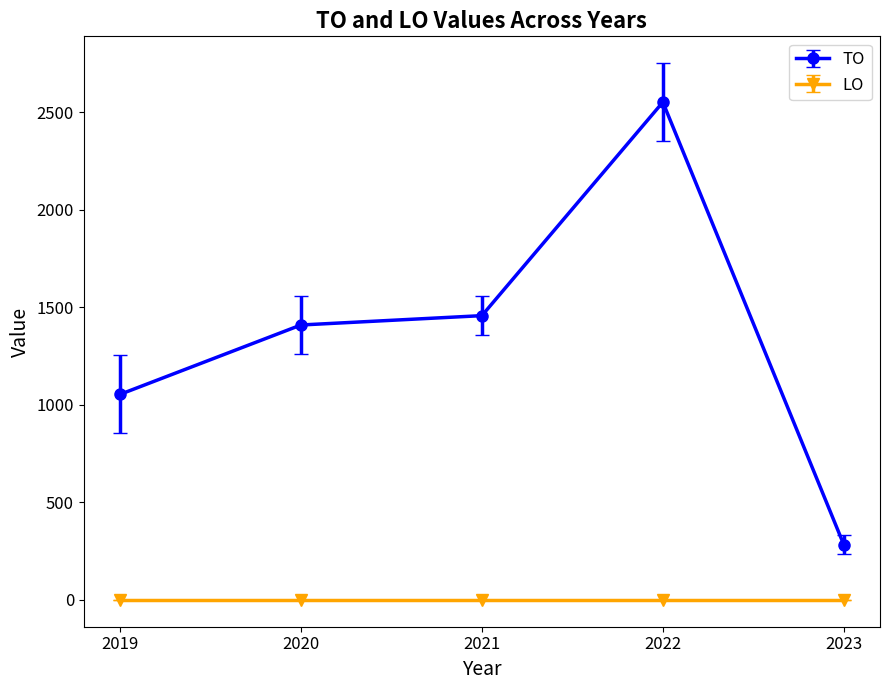

List the series in order of their overall mean, highest first.

TO, LO